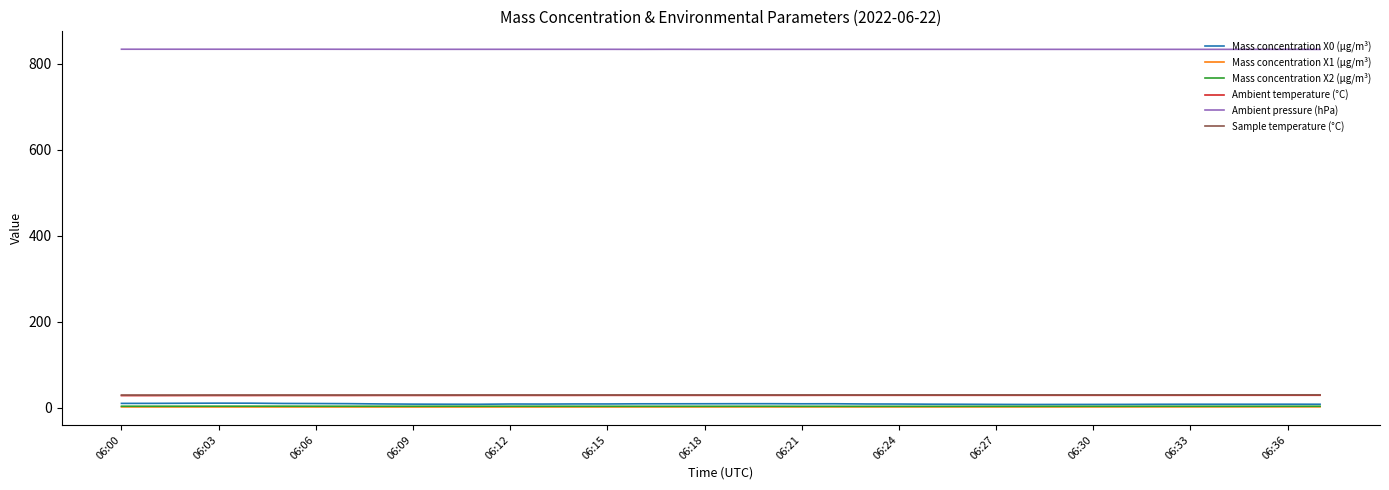

True or false: Sample temperature (°C) and Mass concentration X2 (μg/m³) intersect in this chart.

False